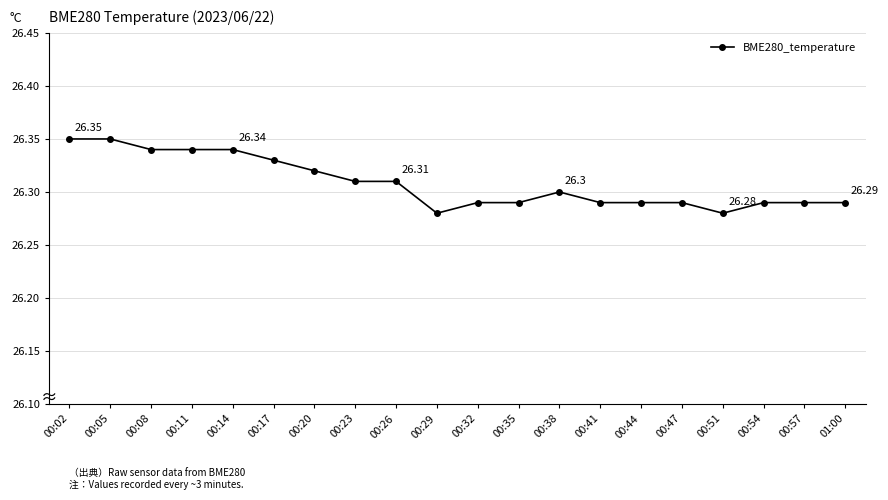

How many series are shown in this chart?

1